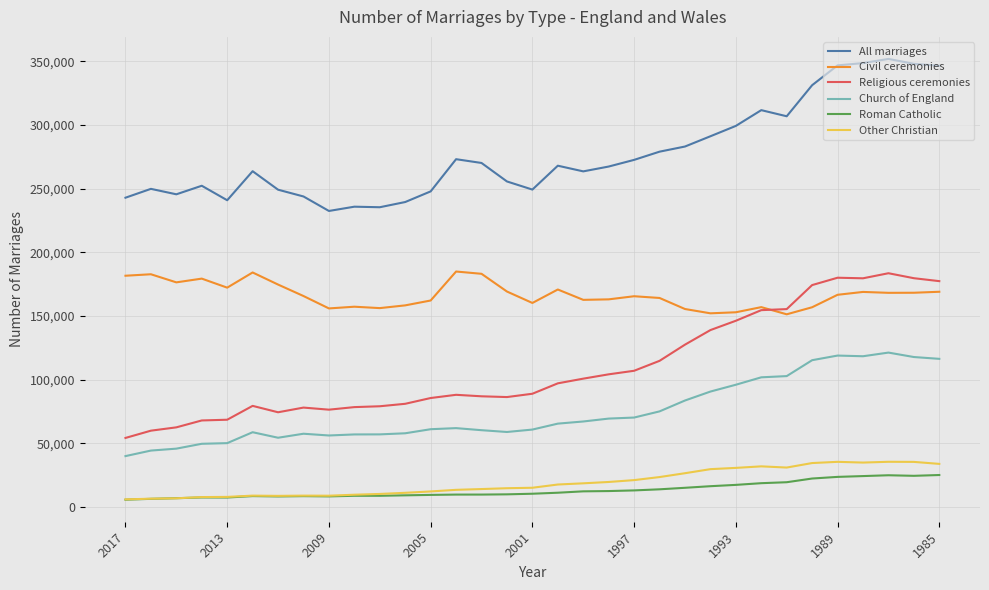

Count the number of categories in the chart.

33